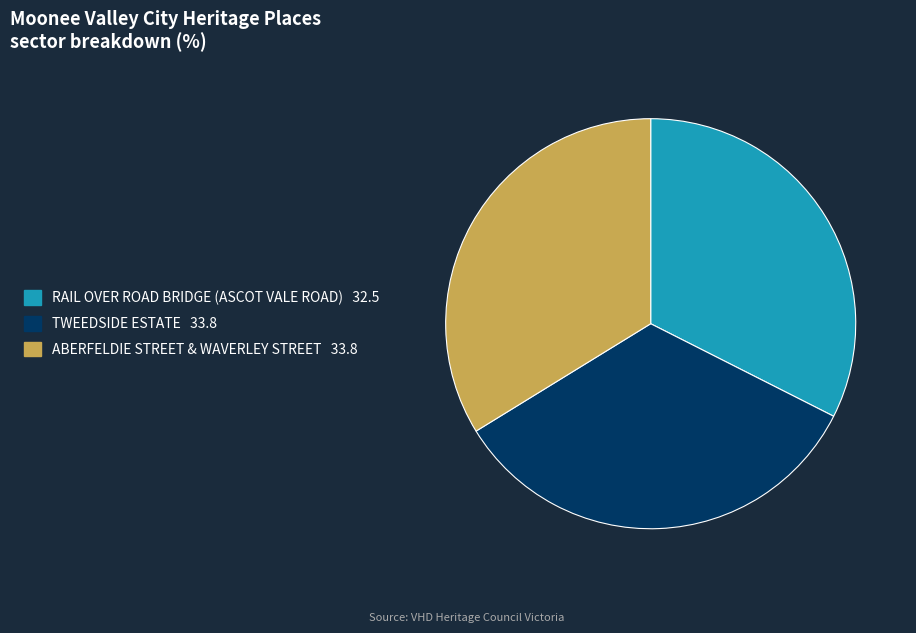

Between TWEEDSIDE ESTATE and RAIL OVER ROAD BRIDGE (ASCOT VALE ROAD), which is larger?

TWEEDSIDE ESTATE